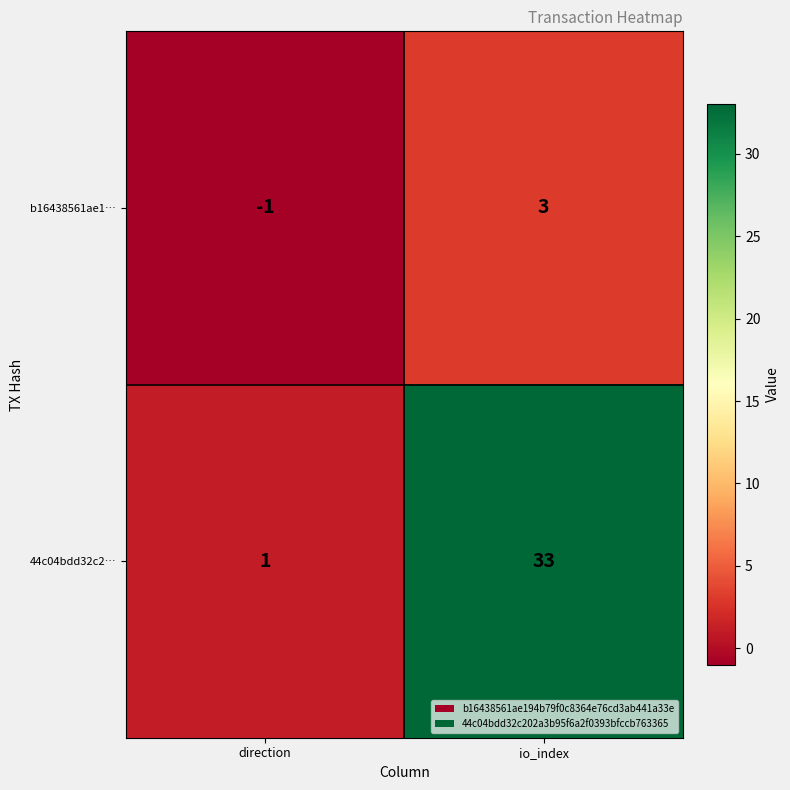

Is it true that b16438561ae1… equals 2 at io_index?

False